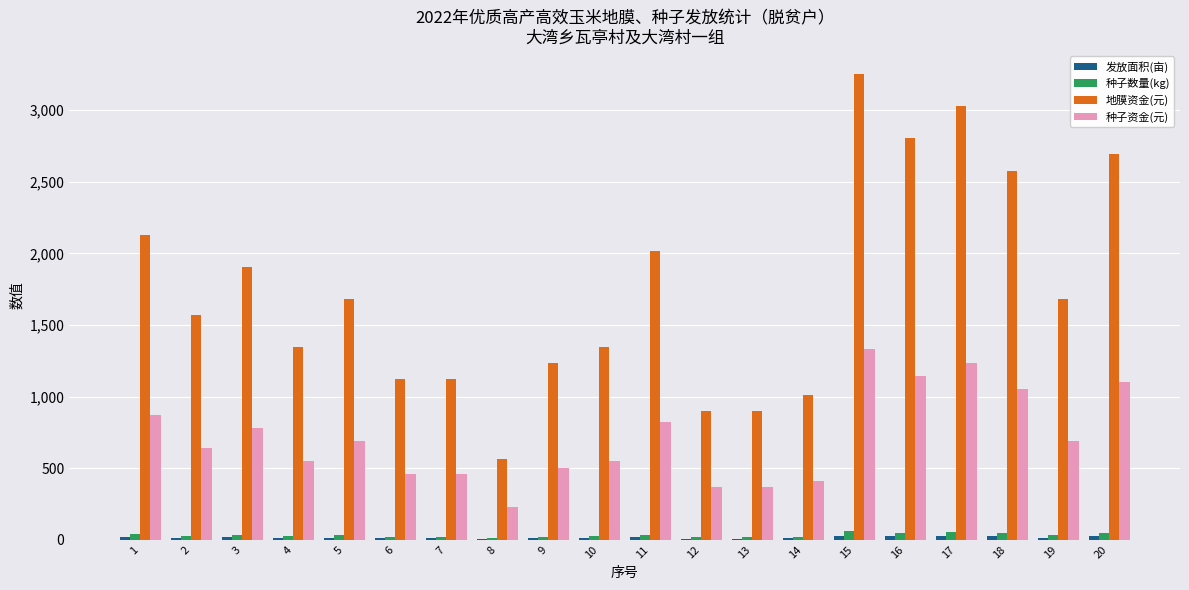

What is the maximum value shown in the chart?

3252.1